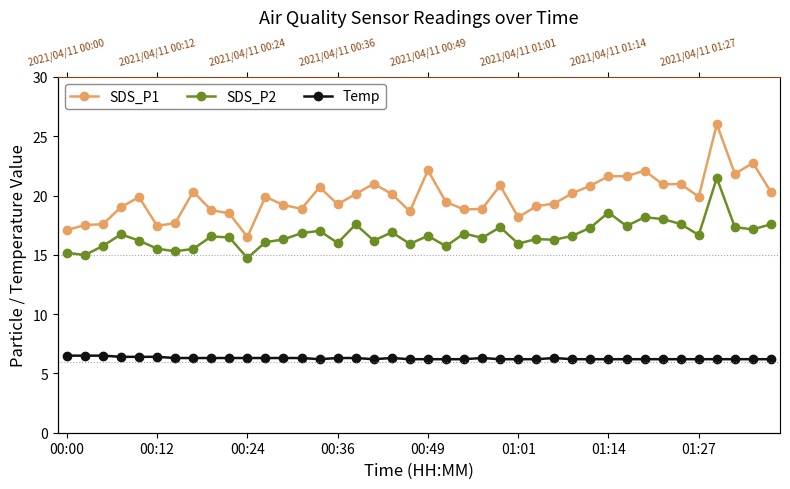

Which series changed the most between 29 and 35?

SDS_P1